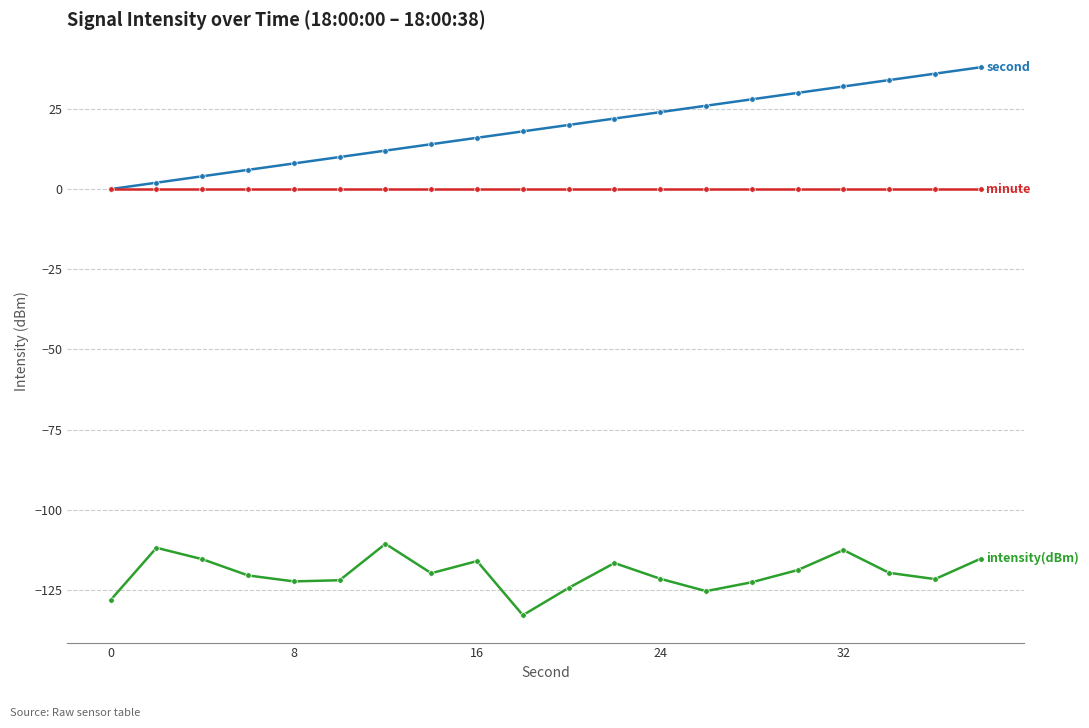

What is the maximum value shown in the chart?

38.0